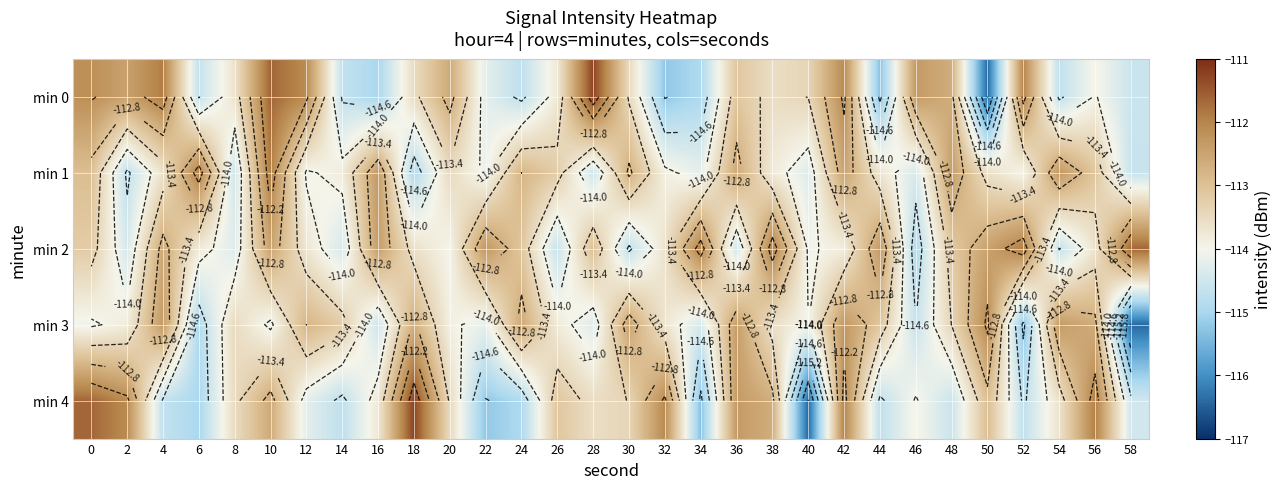

At which label is min 2 closest to -113?

28